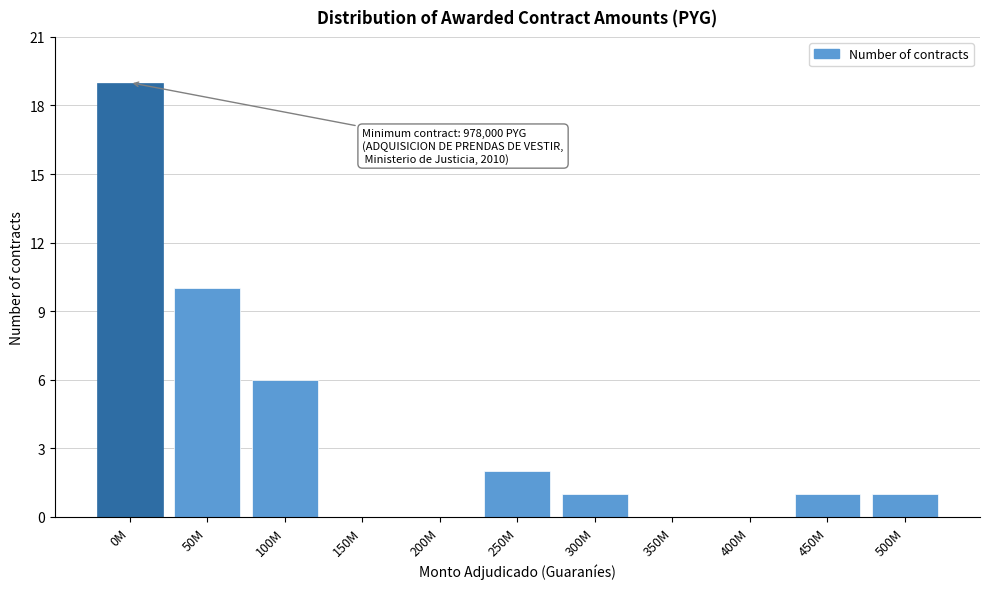

Reading left to right, what are all the values shown in this chart?

0M=19	50M=10	100M=6	150M=0	200M=0	250M=2	300M=1	350M=0	400M=0	450M=1	500M=1